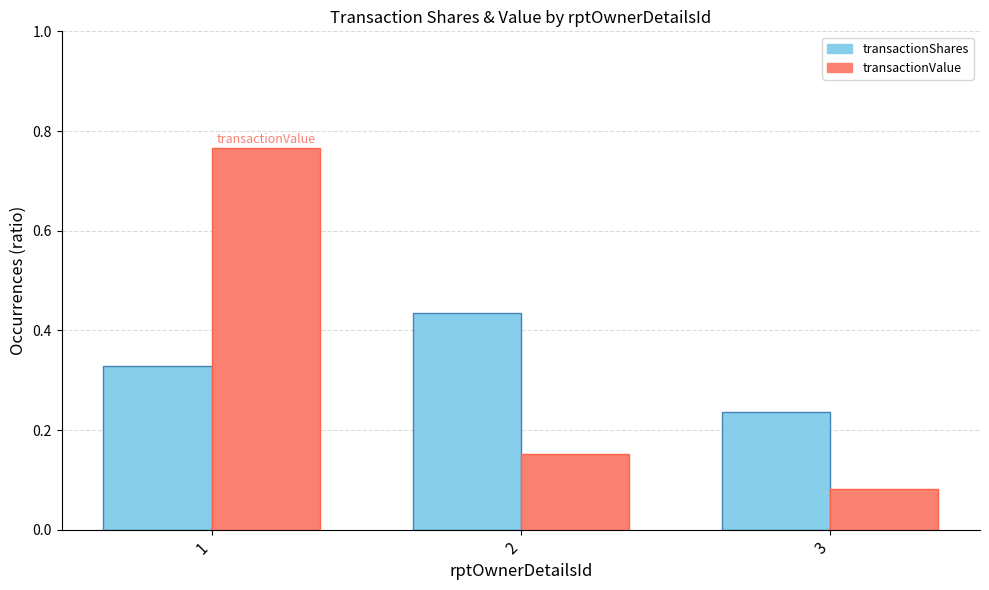

At how many categories does at least one series exceed 0?

3